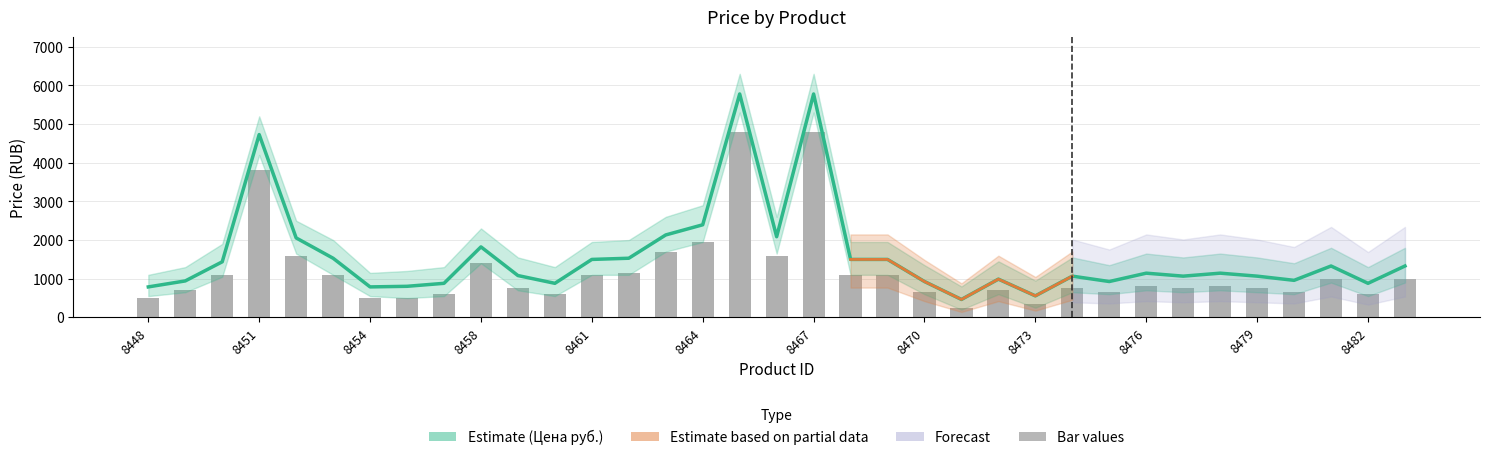

Which has a higher value, 19 or 17?

17